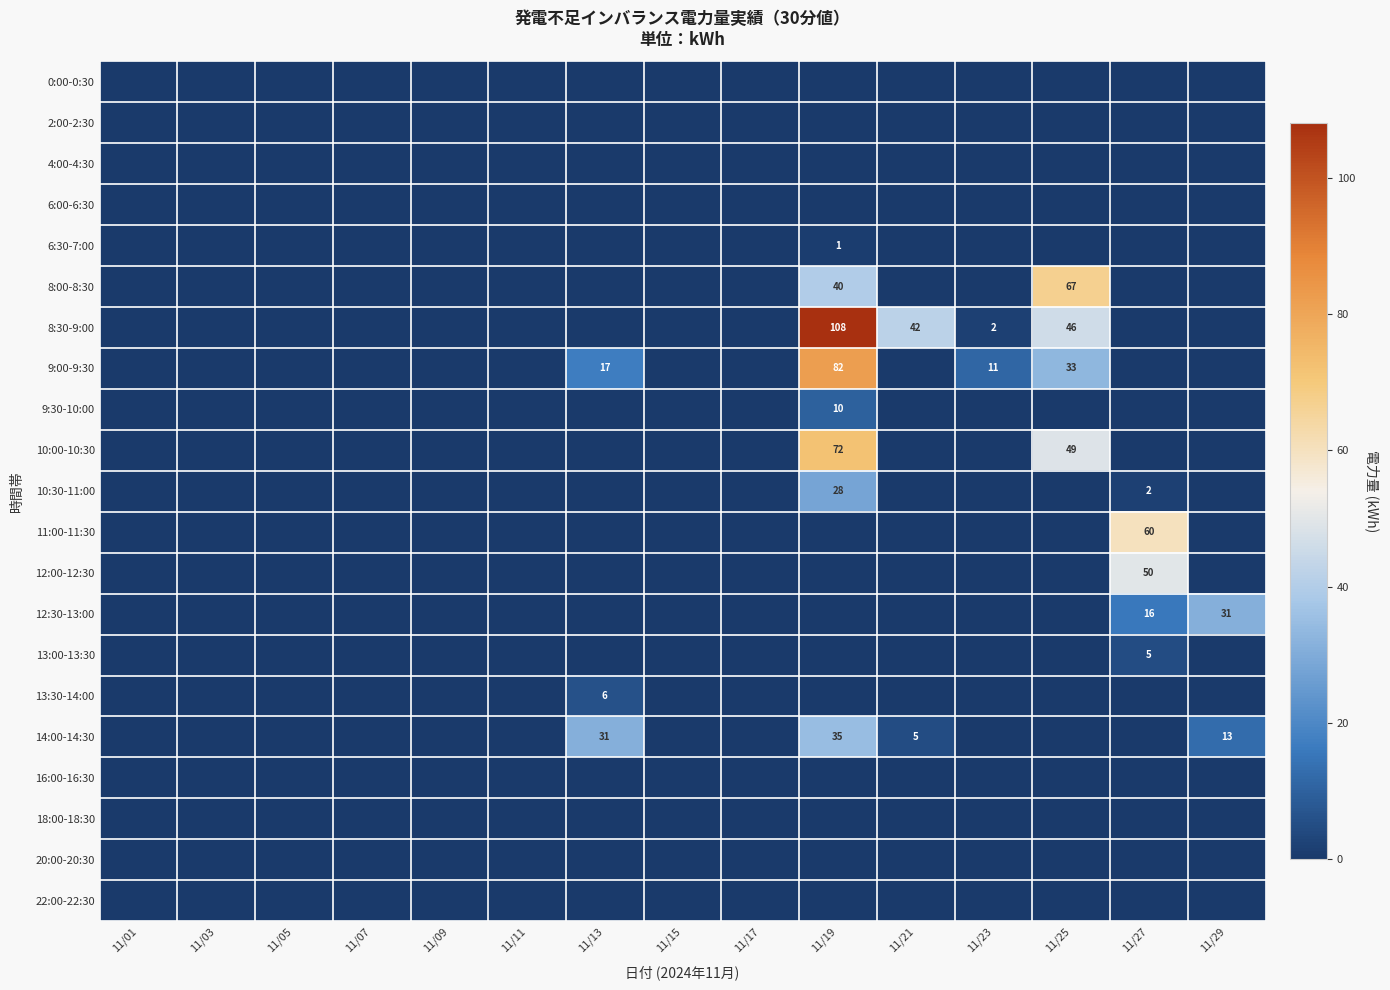

What is the spread (max minus min) of values at 11/13?

31